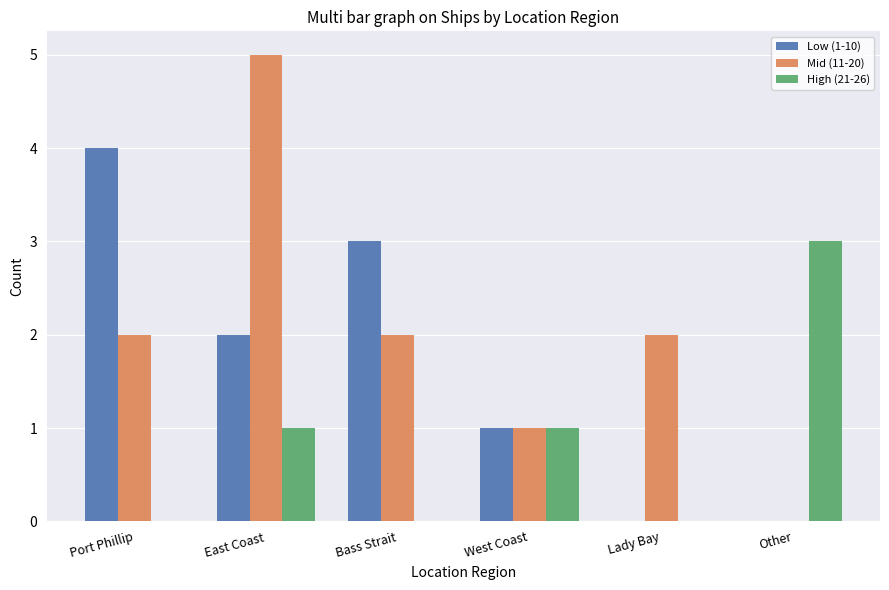

What is the total value across all series at Lady Bay?

2